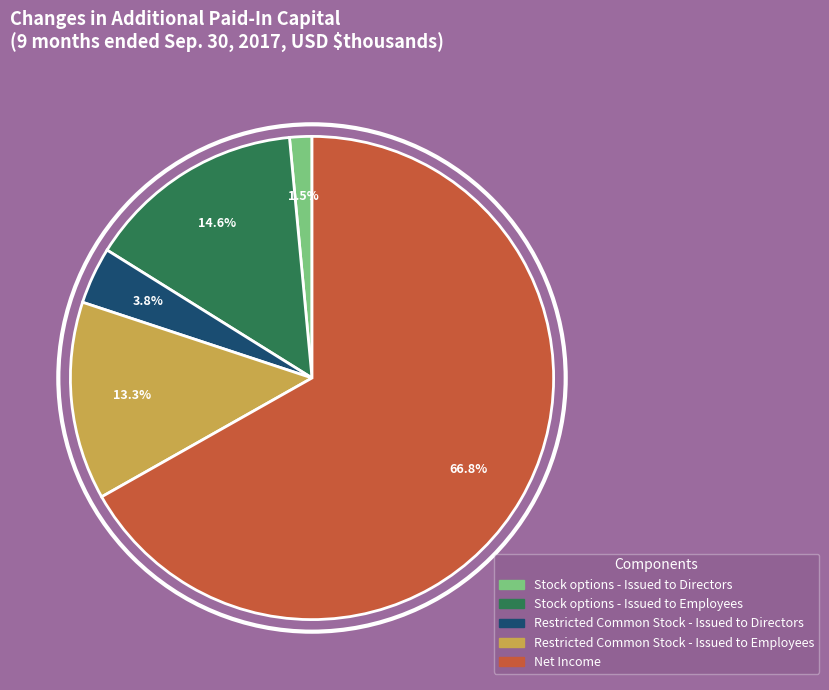

Which category has the smallest portion of the pie?

Stock options - Issued to Directors